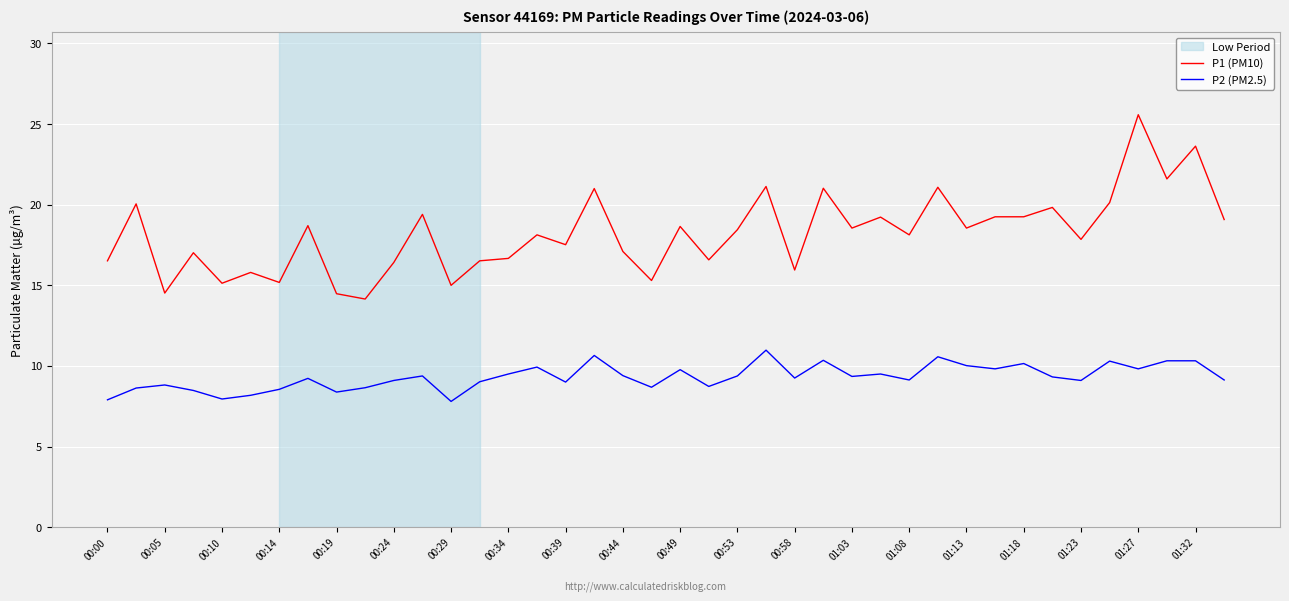

Which series has the largest range (max minus min)?

P1 (PM10)